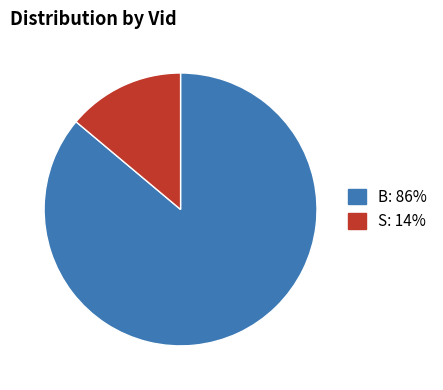

Is the sum of B and S greater than half?

Yes